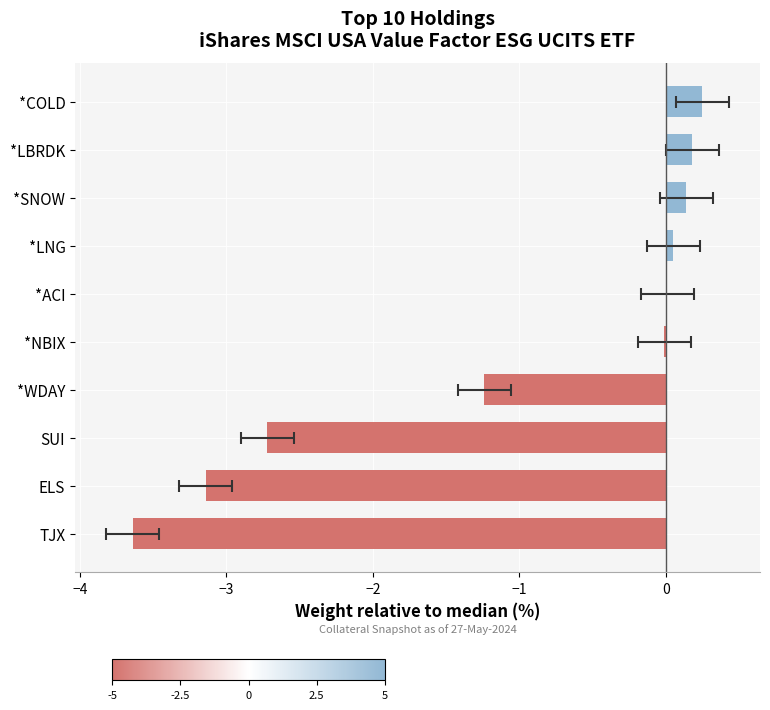

What is the greatest value displayed?

0.2